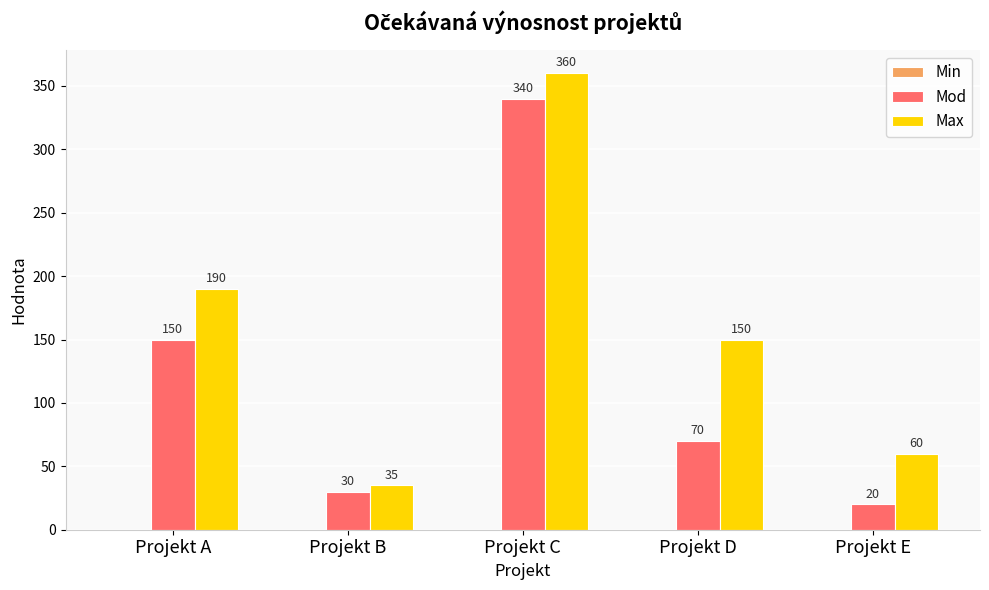

Rank the categories by Mod value from lowest to highest.

Projekt E, Projekt B, Projekt D, Projekt A, Projekt C